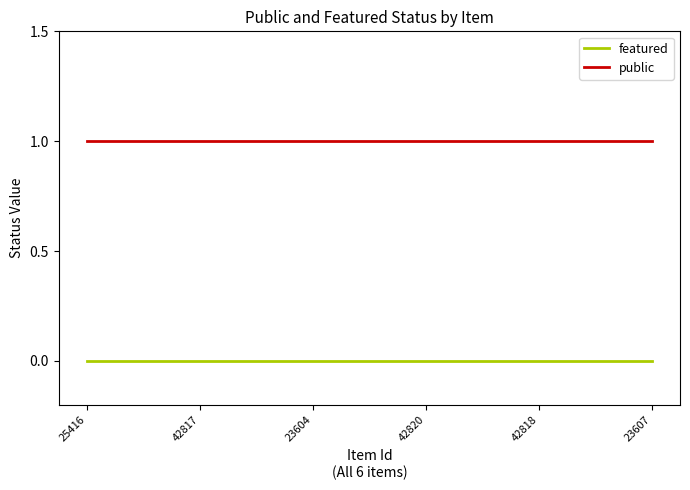

The value of public at 25416 is 0. True or false?

False